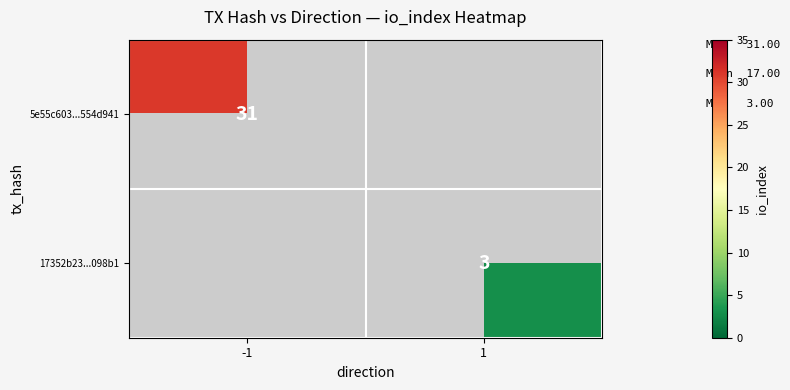

The 5e55c603...554d941 series shows 19 at -1. True or false?

False